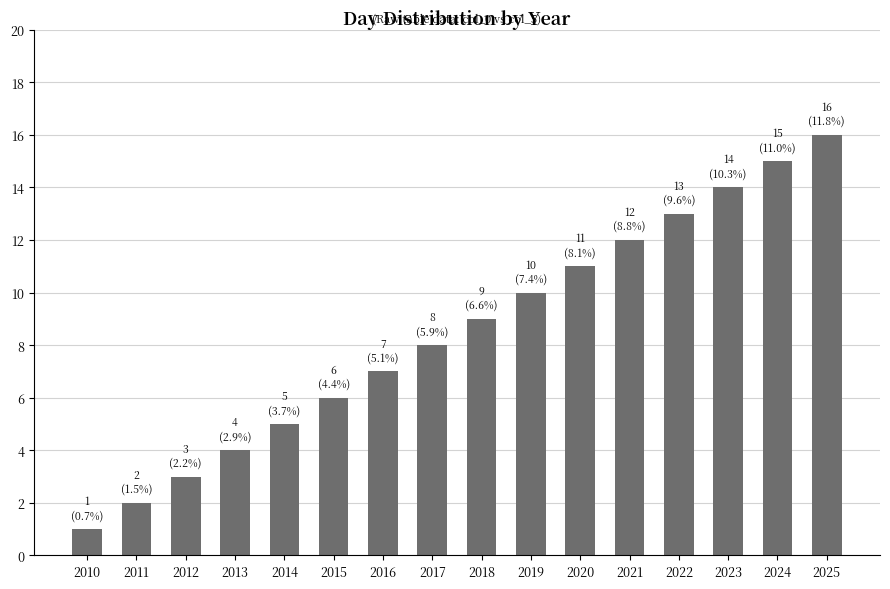

What is the smallest value displayed?

1